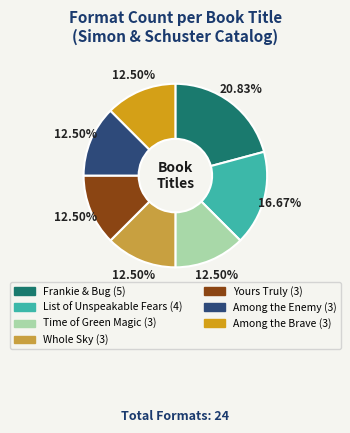

True or false: List of Unspeakable Fears accounts for 8% of the total.

False